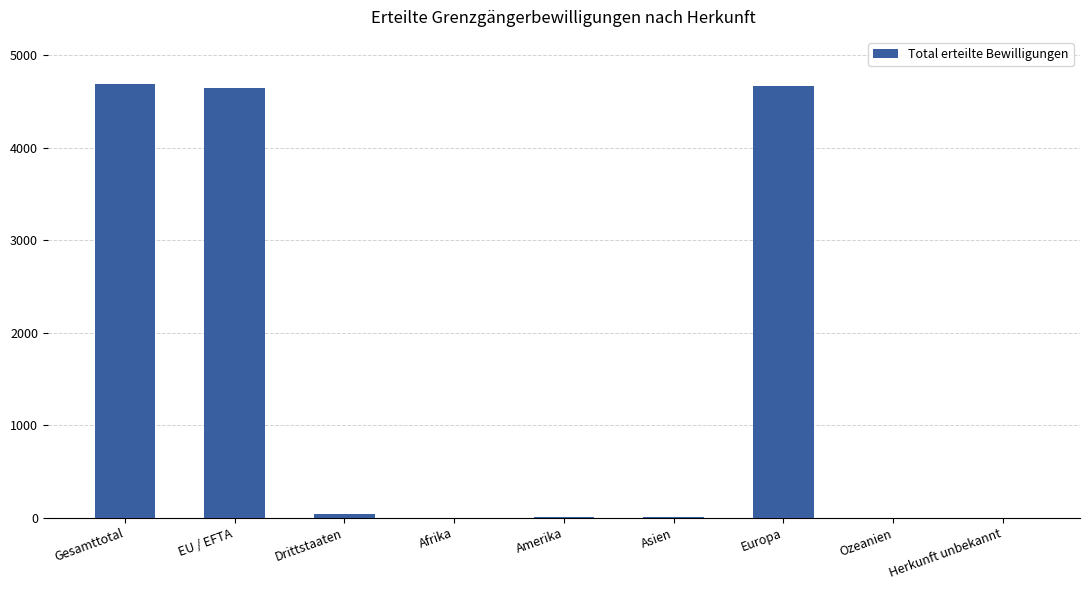

Which has a higher value, Gesamttotal or Drittstaaten?

Gesamttotal